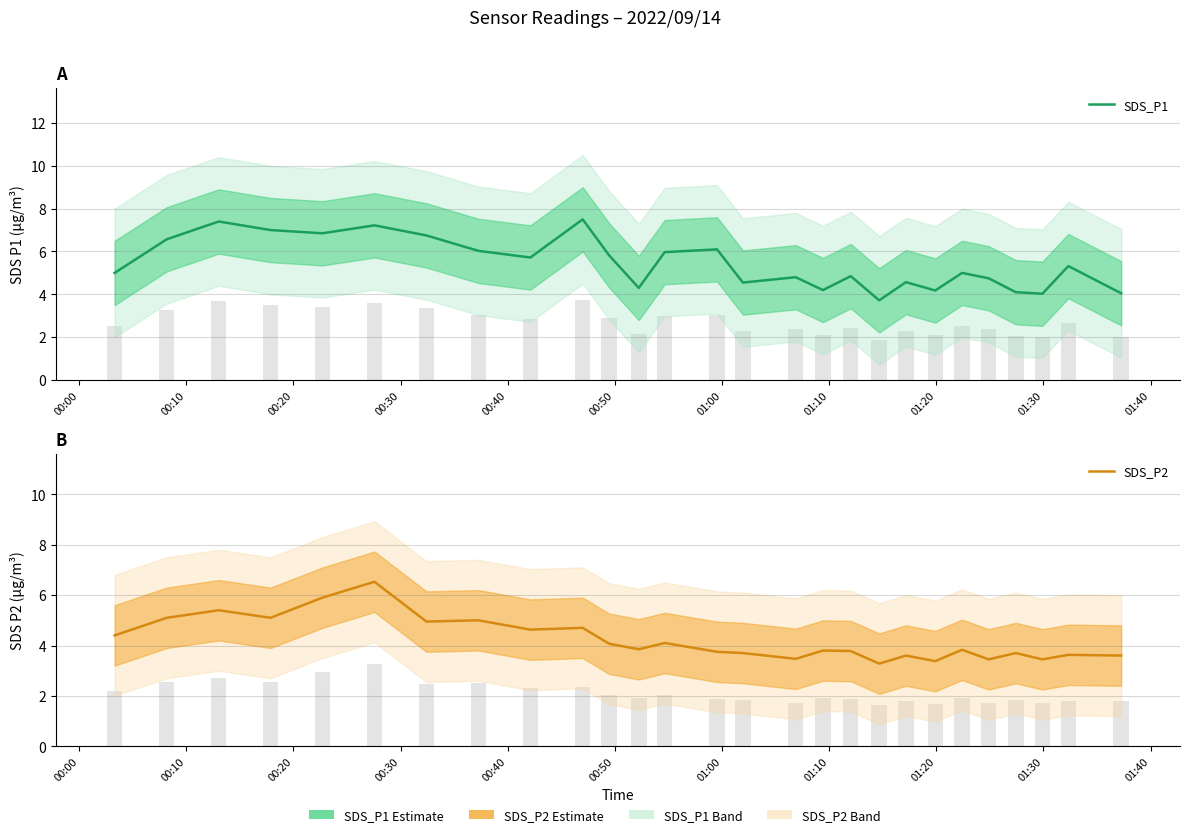

What is the approximate value of SDS_P2 at 01:20?

3.4